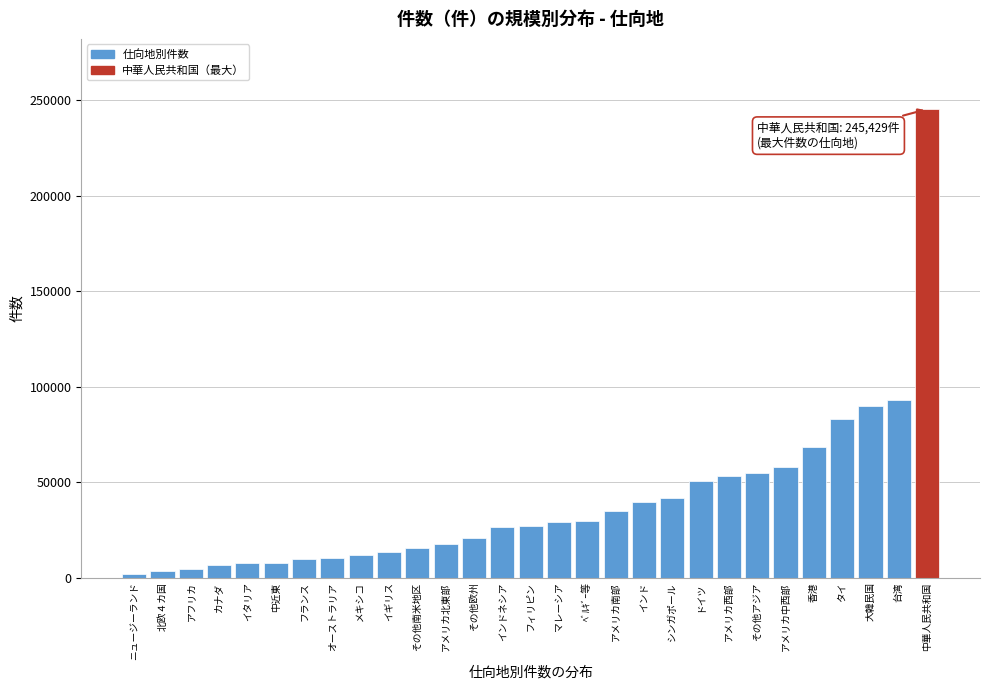

The value at その他欧州 is 20825. True or false?

True